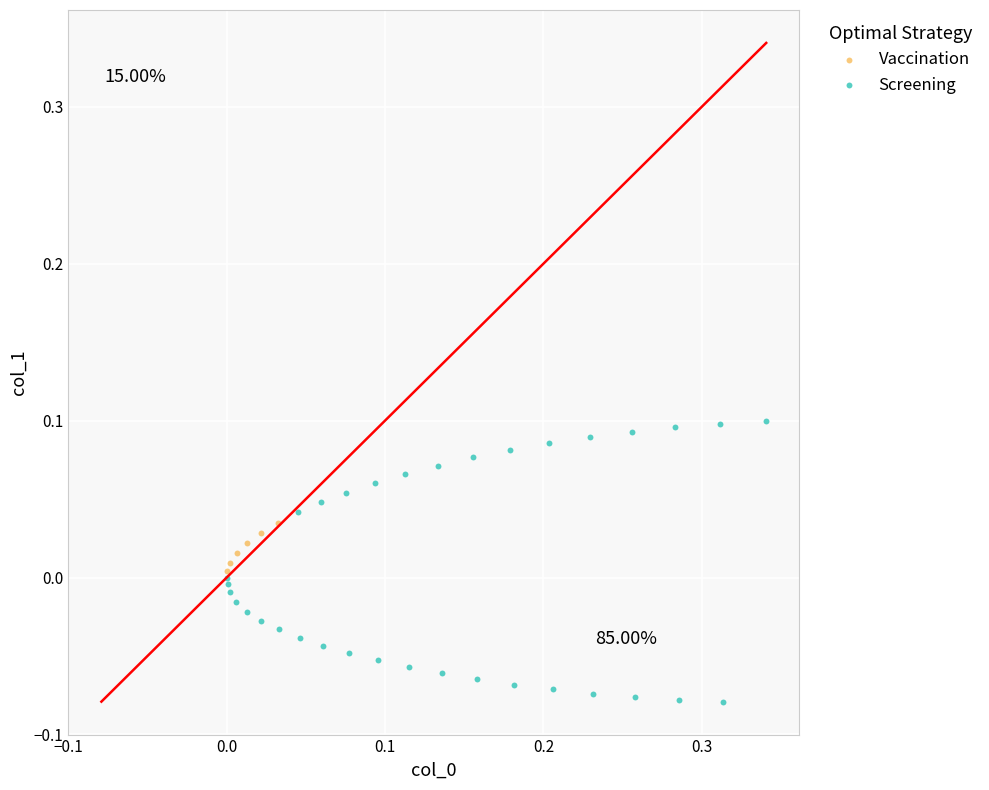

Which series contains the highest Y value?

Screening